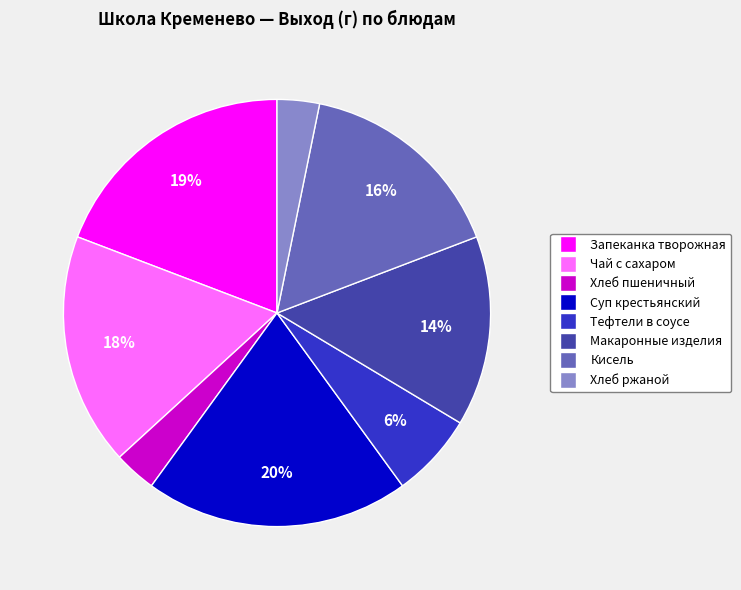

To the nearest percent, what is the average slice percentage?

12%